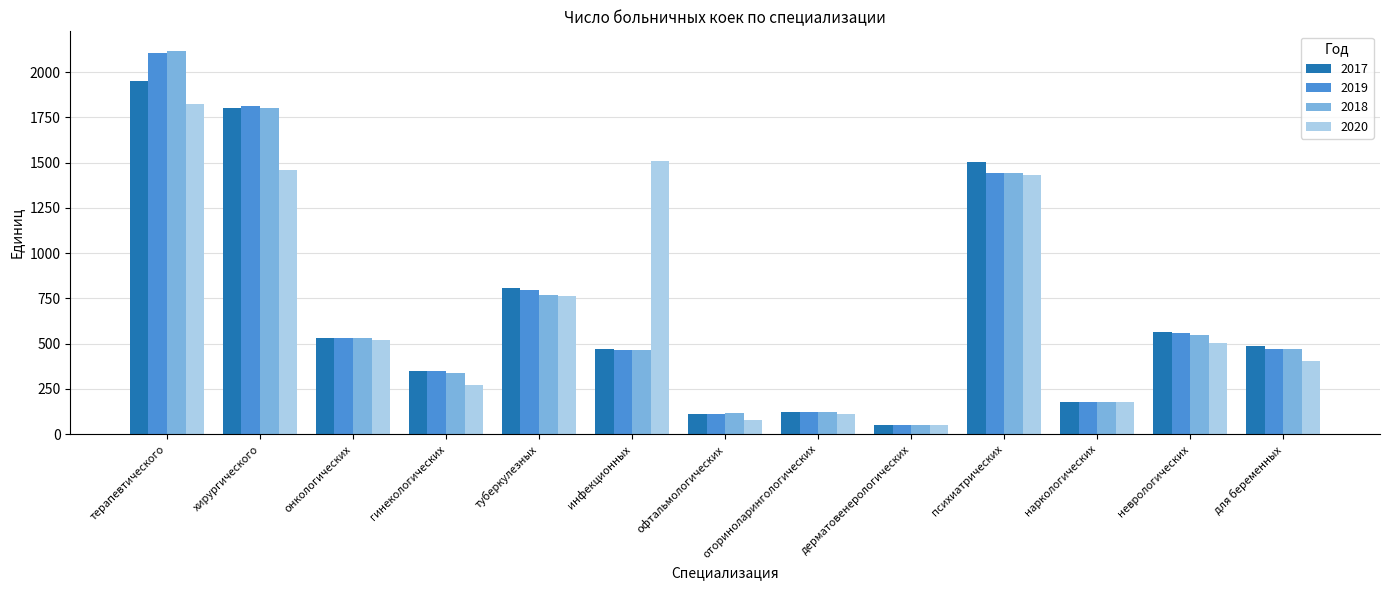

What position from the right is оториноларингологических?

6